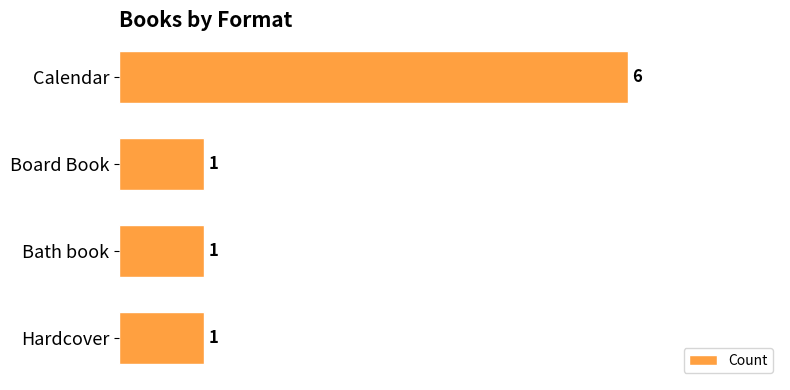

Reading top to bottom, transcribe all the data shown in this chart.

Calendar=6	Board Book=1	Bath book=1	Hardcover=1